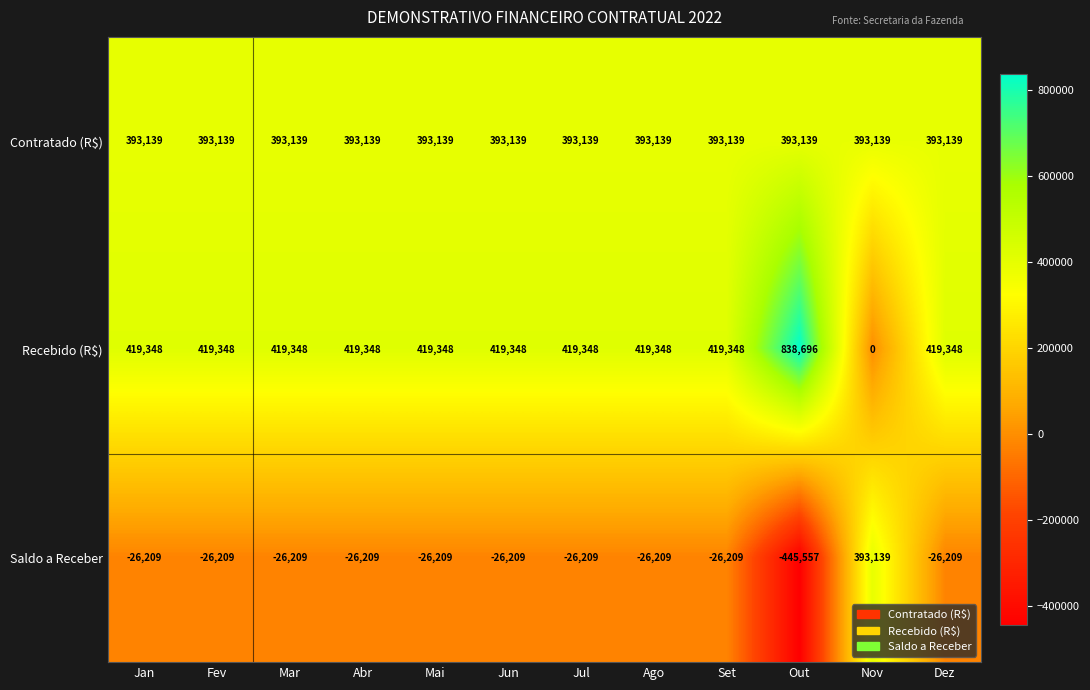

How many values in the Recebido (R$) series are below 419348?

1